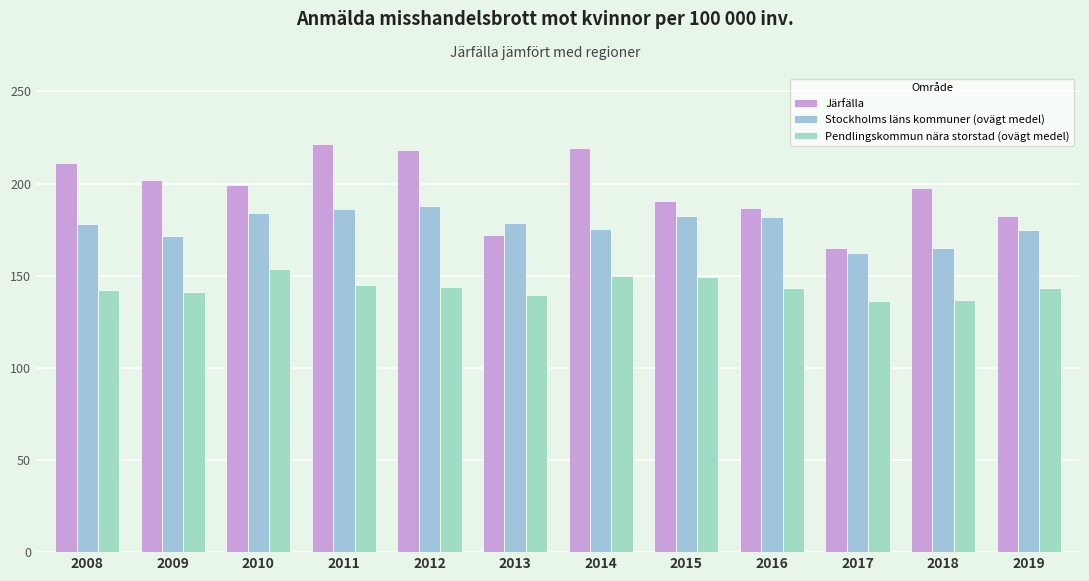

Is the value of Järfälla at 2012 greater than the value of Stockholms läns kommuner (ovägt medel) at 2011?

Yes